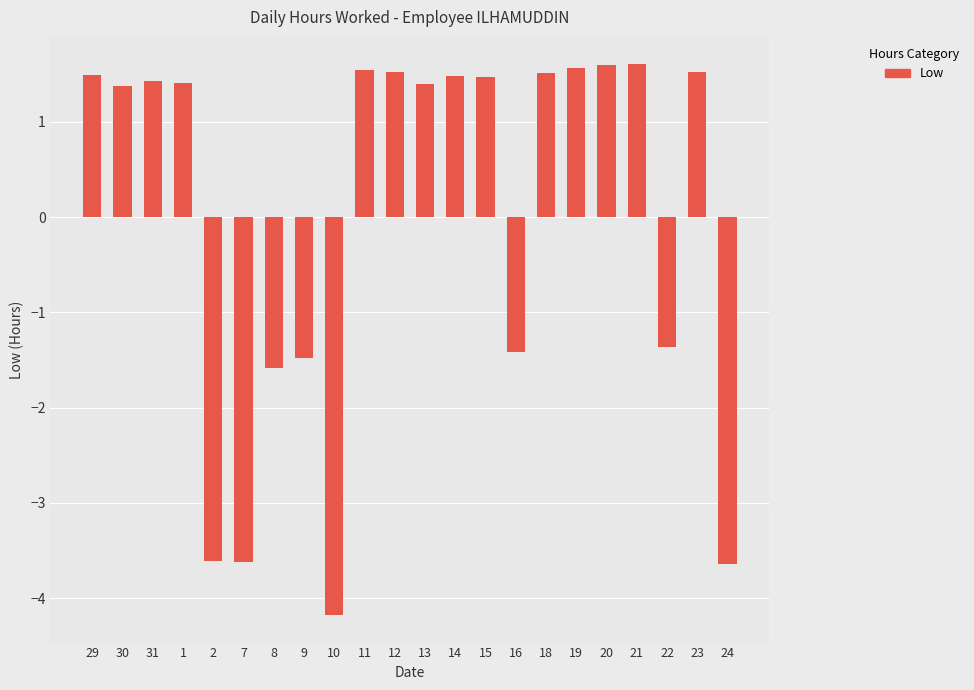

What value does the data have at 2?

-3.6